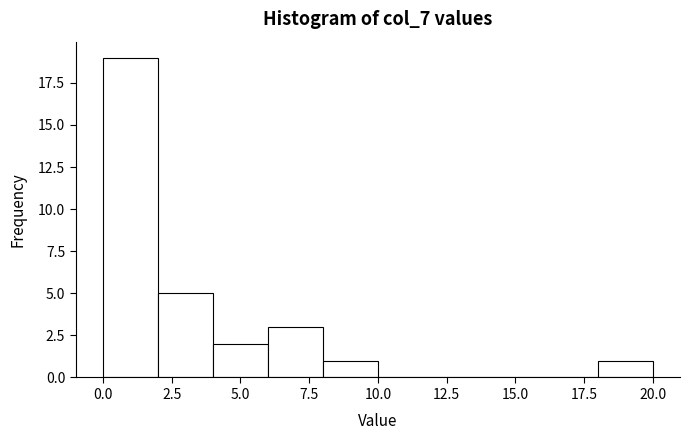

Reading left to right, list every bar in this chart as the range it spans on the x-axis followed by its height. The values are not printed on the chart, so give them approximately, as read against the axis.

0 to 2: 19
2 to 4: 5
4 to 6: 2
6 to 8: 3
8 to 10: 1
10 to 12: 0
12 to 14: 0
14 to 16: 0
16 to 18: 0
18 to 20: 1